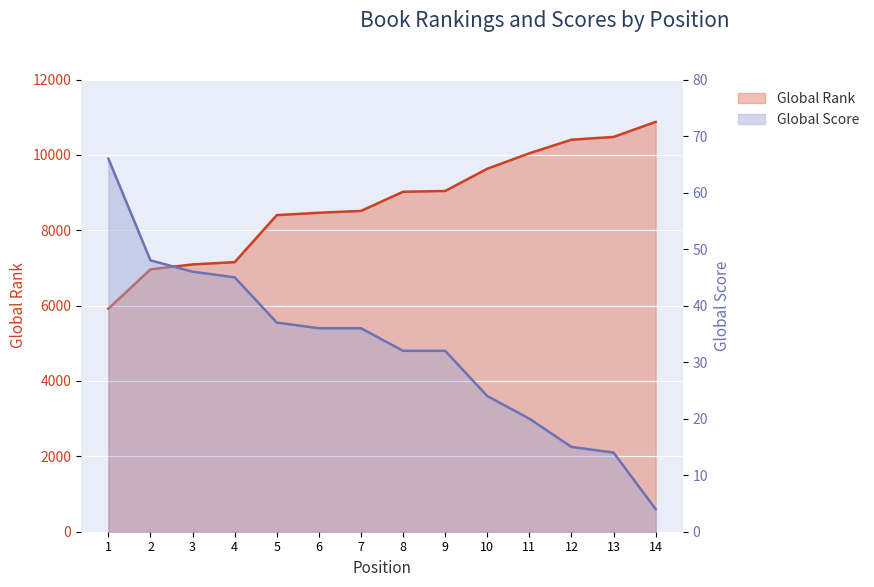

Reading right to left, transcribe all the data shown in this chart.

Global Rank: 10875	10476	10402	10042	9631	9042	9021	8513	8464	8401	7154	7093	6962	5918
Global Score: 4	14	15	20	24	32	32	36	36	37	45	46	48	66